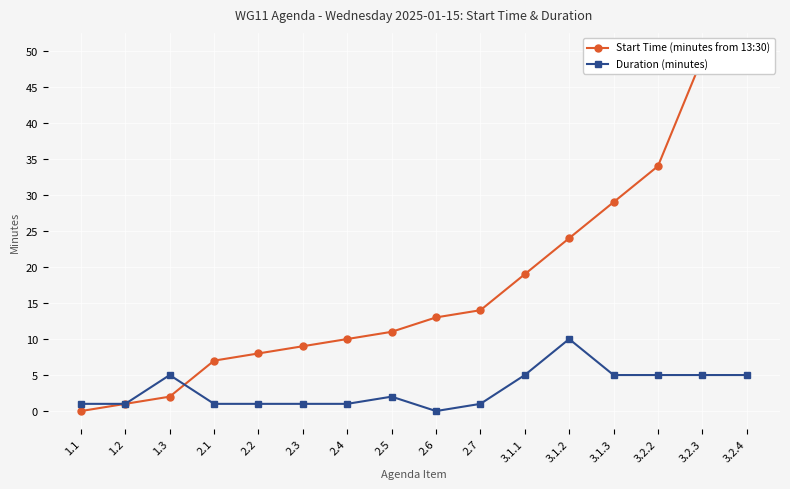

The Start Time (minutes from 13:30) series shows 50 at 3.2.4. True or false?

True